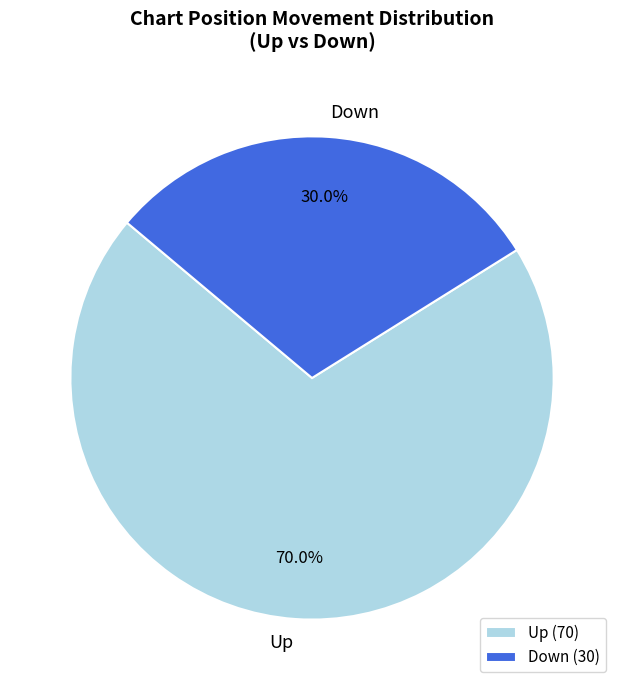

Does any single category account for the majority?

Yes